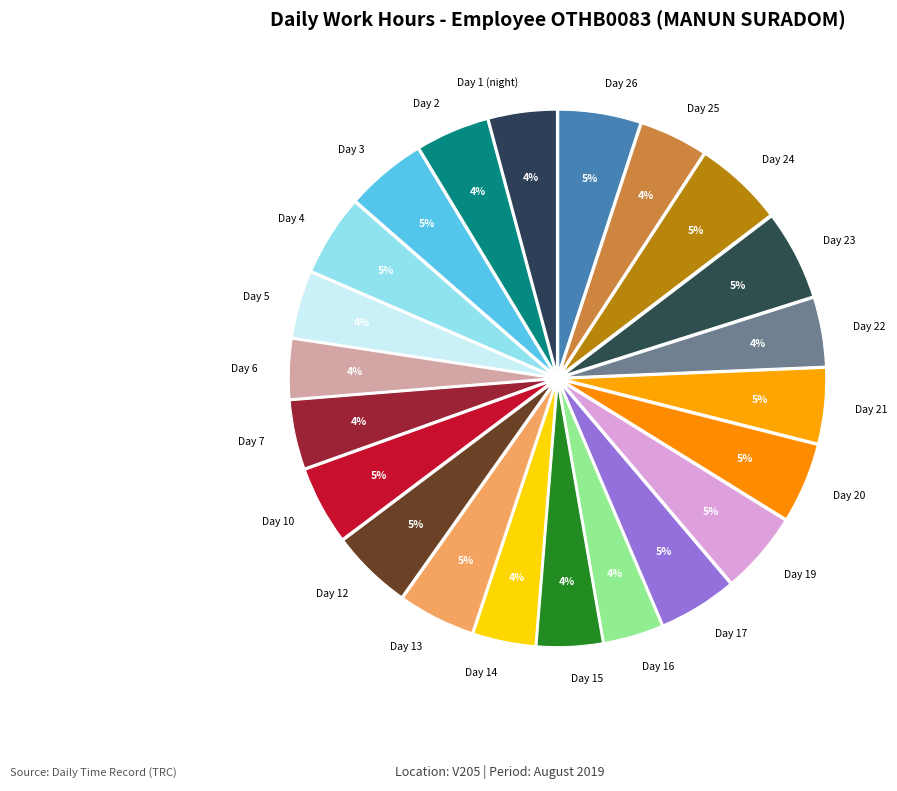

Between Day 2 and Day 26, which is larger?

Day 26